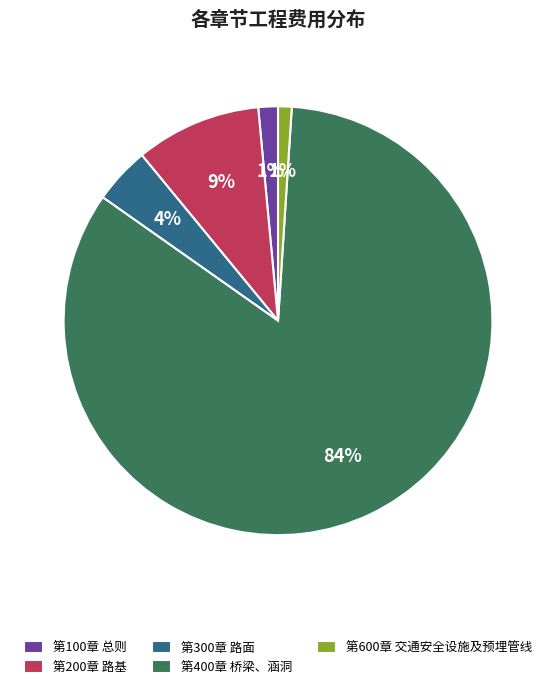

Which slice is the largest?

第400章 桥梁、涵洞